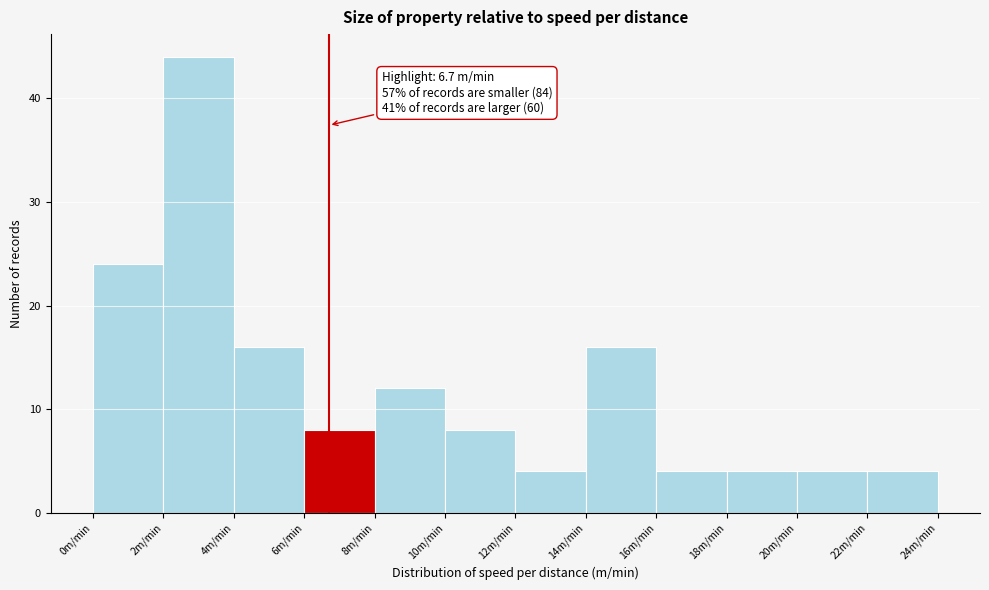

Which range on the x-axis has the tallest bar?

2 to 4